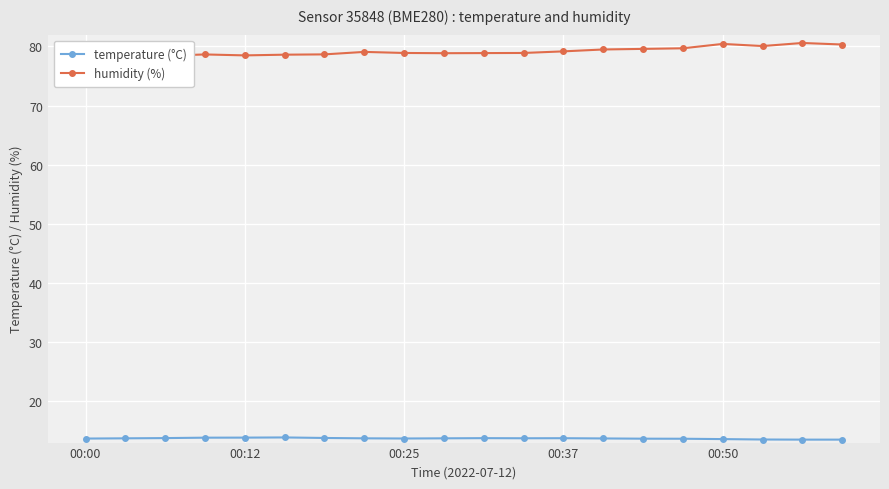

What is the sum of all humidity (%) values?

1583.8